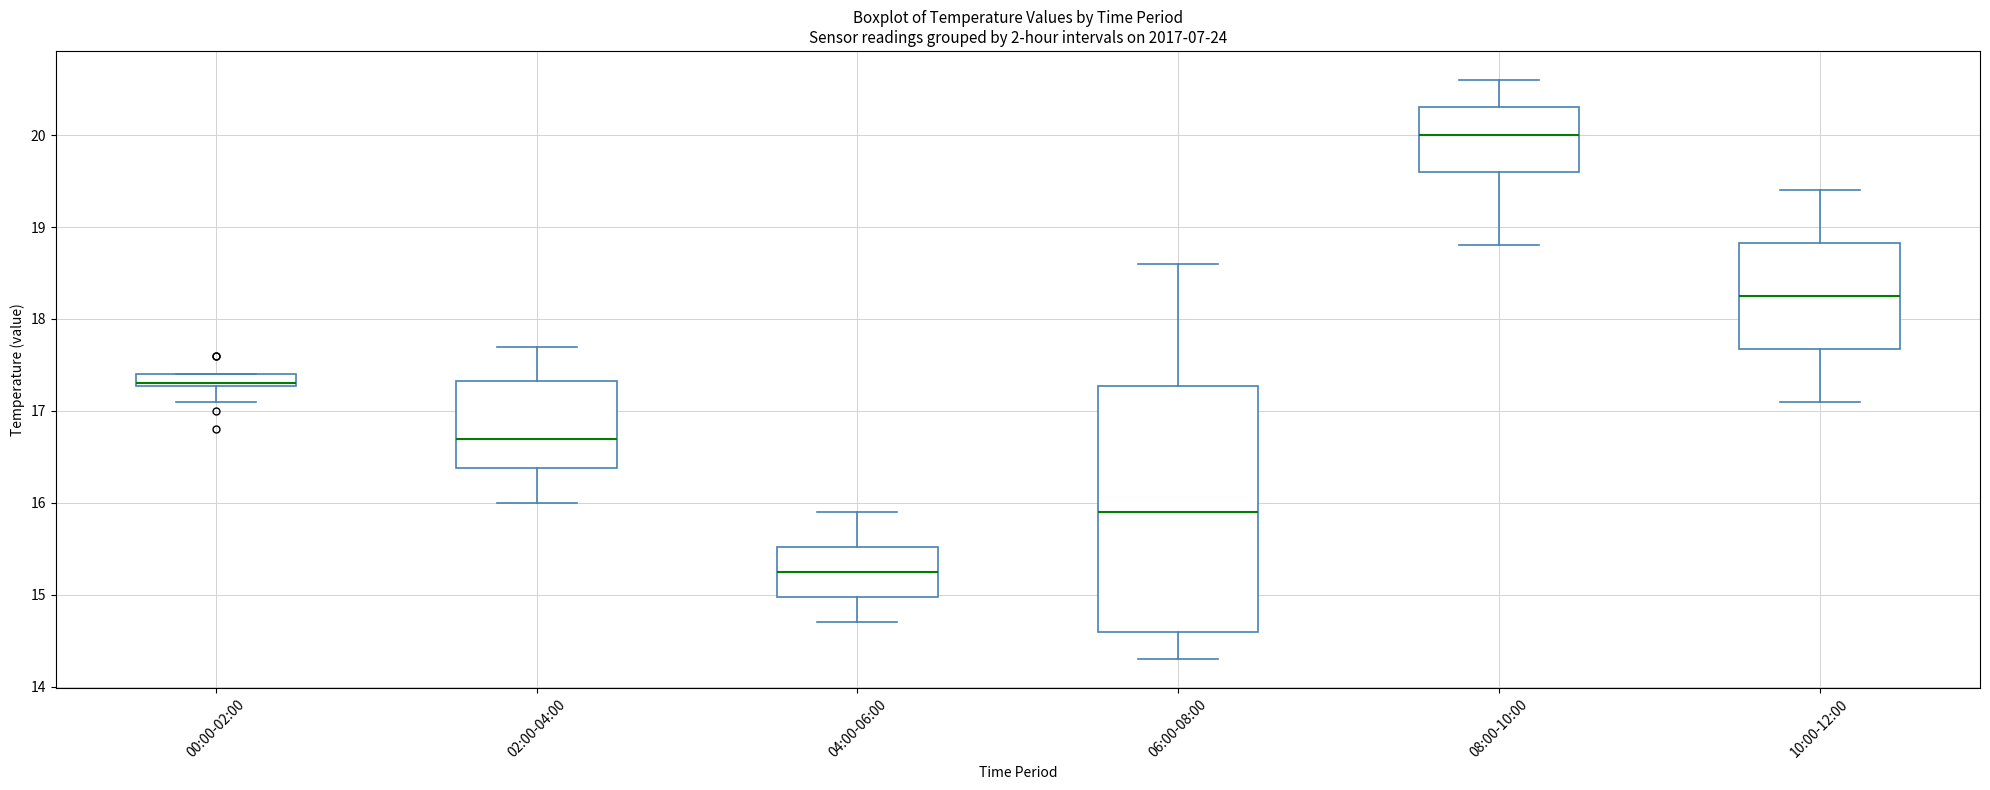

Where does the lower whisker of the box for 04:00-06:00 end on the y-axis? The values are not printed on the chart, so give them approximately, as read against the axis.

14.7